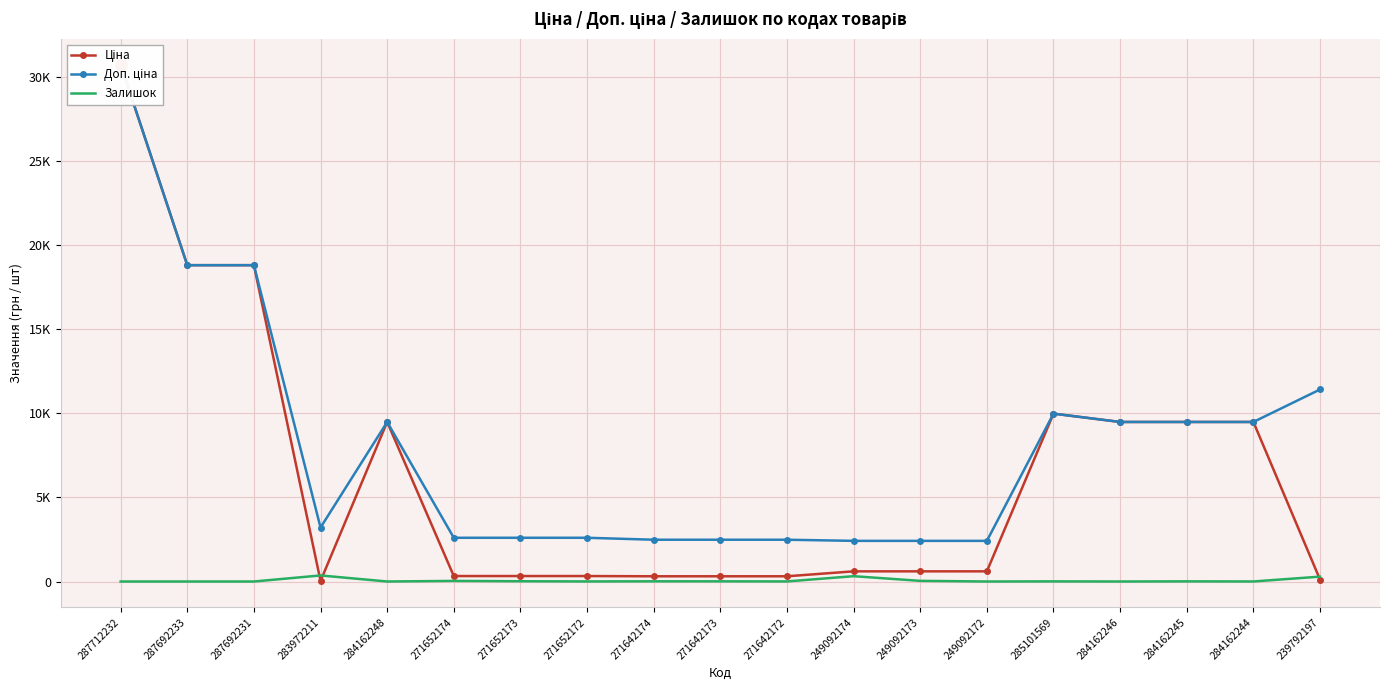

Between 284162248 and 271642172, which is larger?

284162248